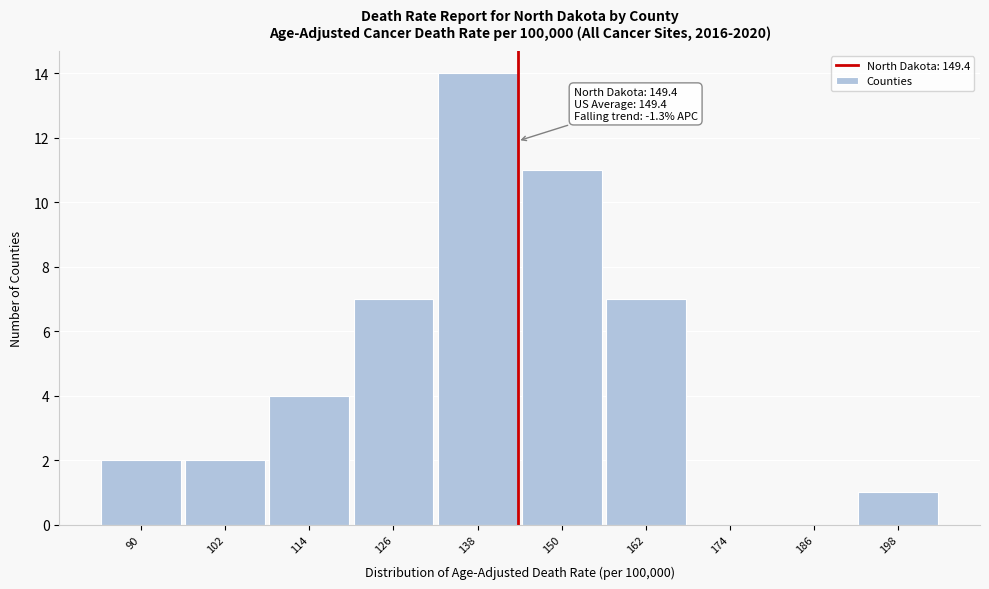

Reading right to left, what are all the values shown in this chart?

198=1	186=0	174=0	162=7	150=11	138=14	126=7	114=4	102=2	90=2